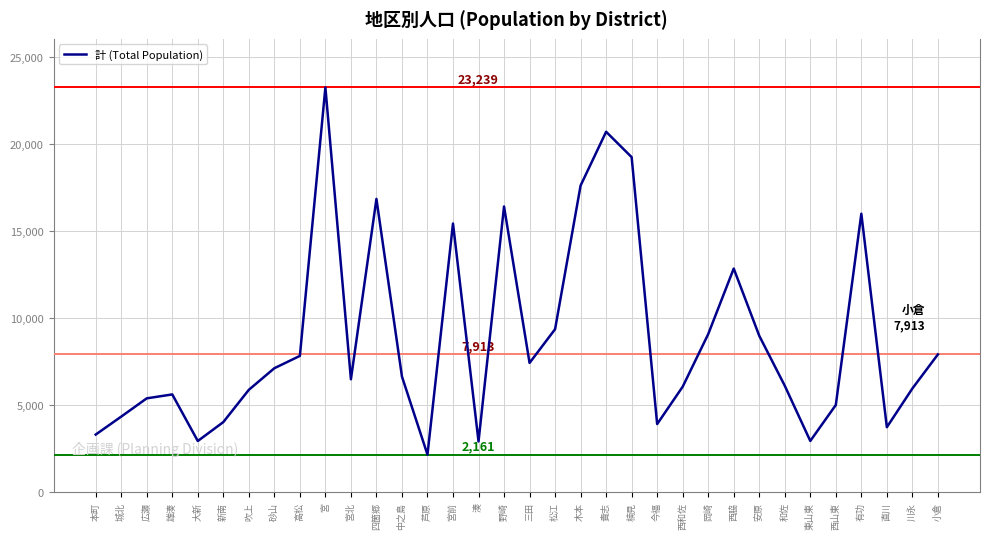

At which label is the value closest to 12700?

西脇